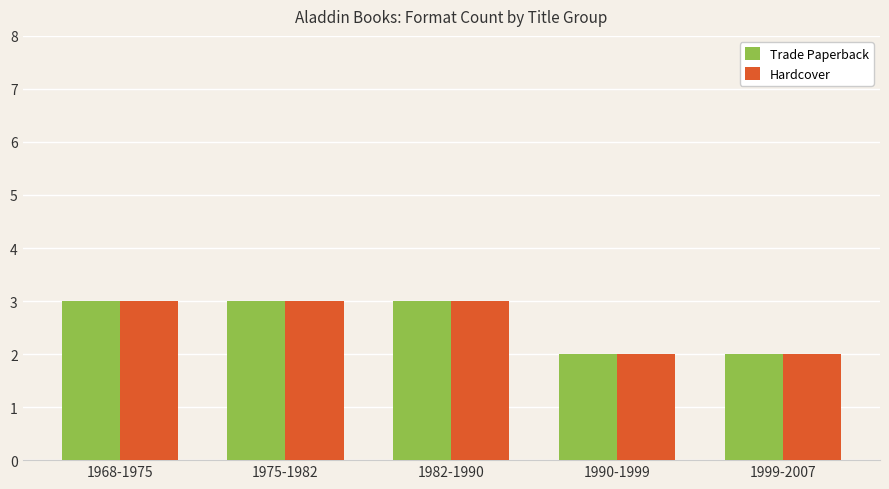

The Hardcover series shows 3 at 1975-1982. True or false?

True